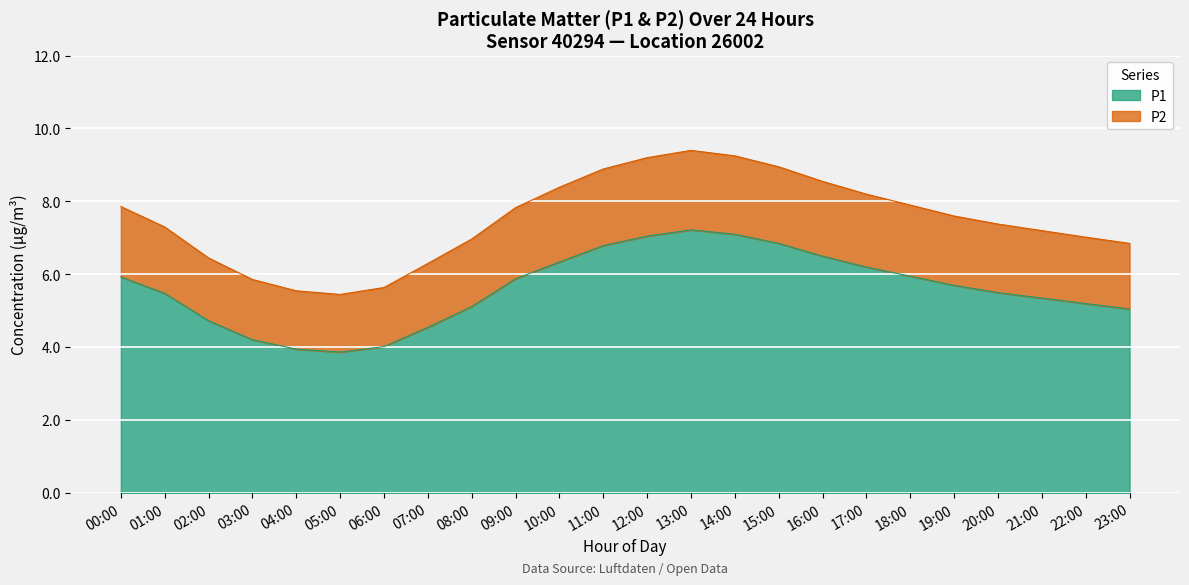

What is the approximate value of P2 at 02:00?

6.5